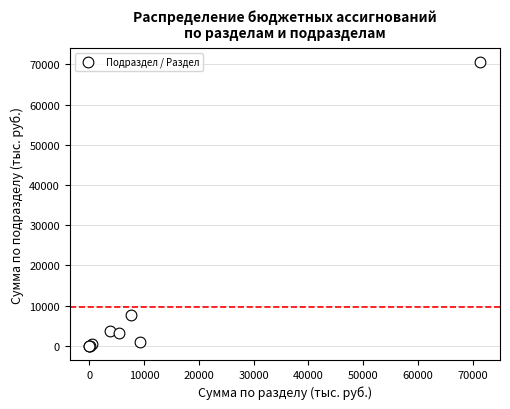

What Y value in the scatter plot is closest to 35250?

7593.3